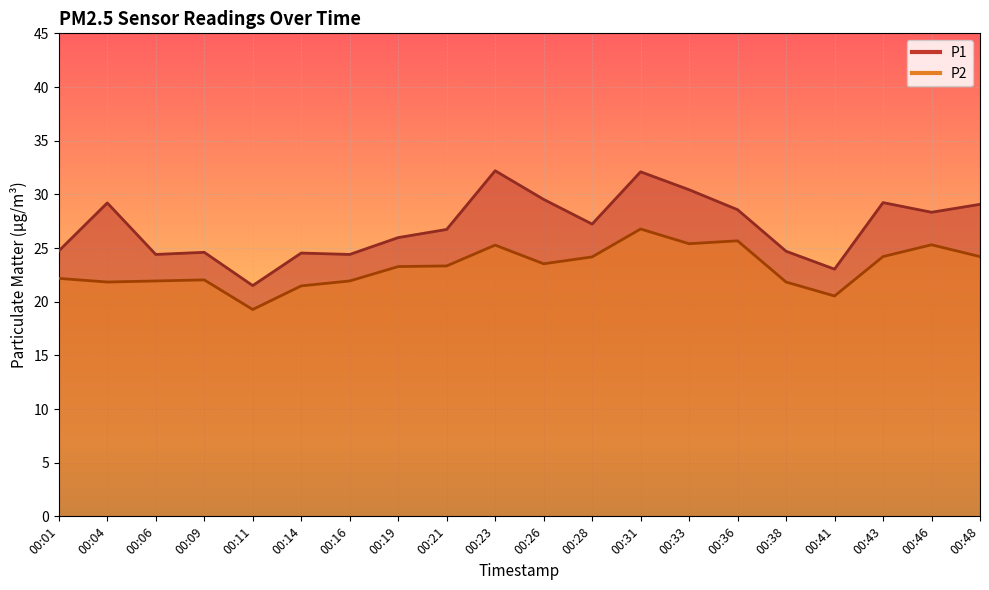

The value of P2 at 00:23 is 42.3. True or false?

False